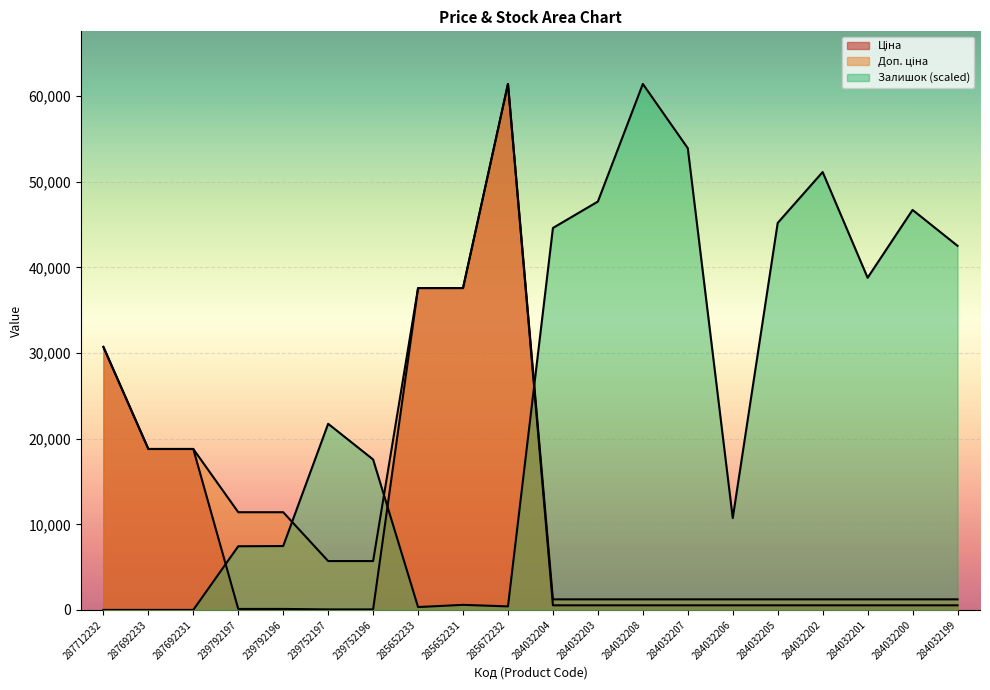

What position from the right is 285652231?

12